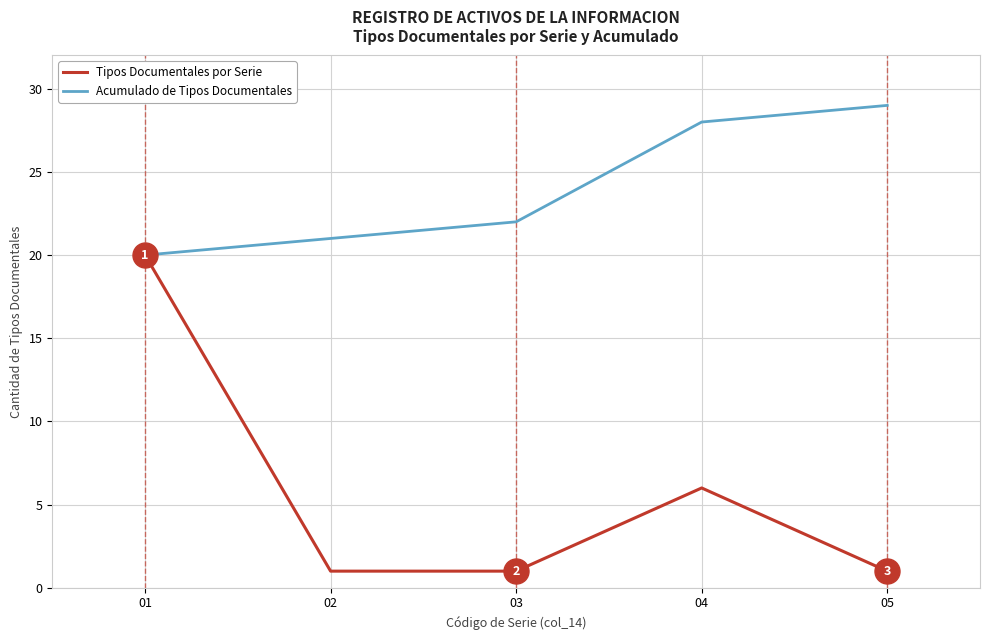

What are all the series names shown in the legend?

Tipos Documentales por Serie, Acumulado de Tipos Documentales